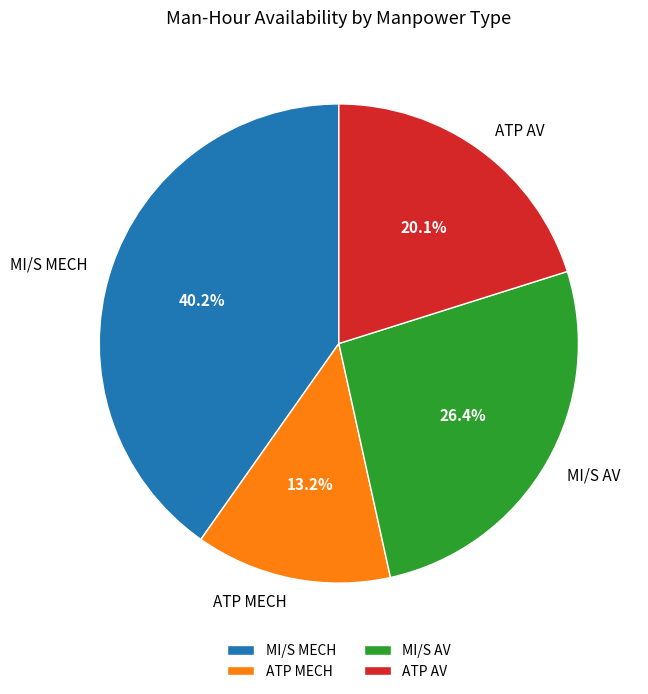

Is it true that ATP MECH is 13% of the pie?

True